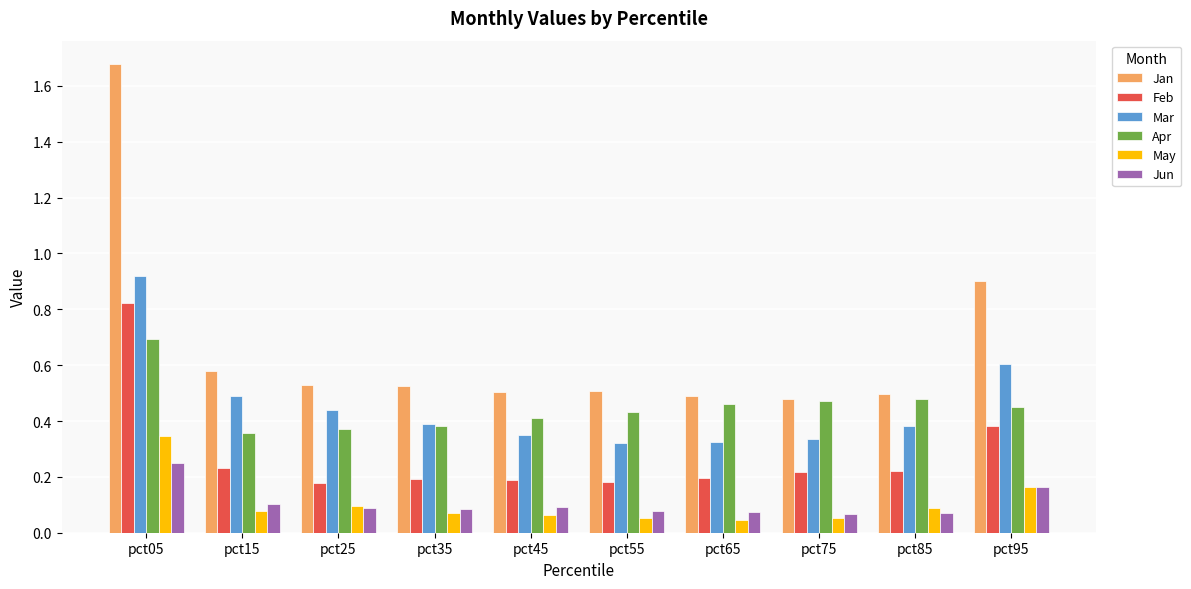

At which label is Jan closest to 1?

pct95